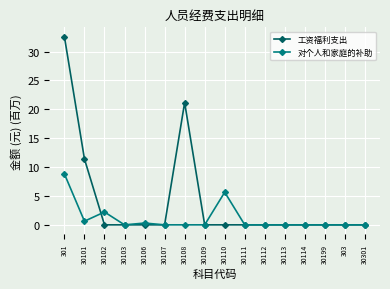

Which series has the largest range (max minus min)?

工资福利支出